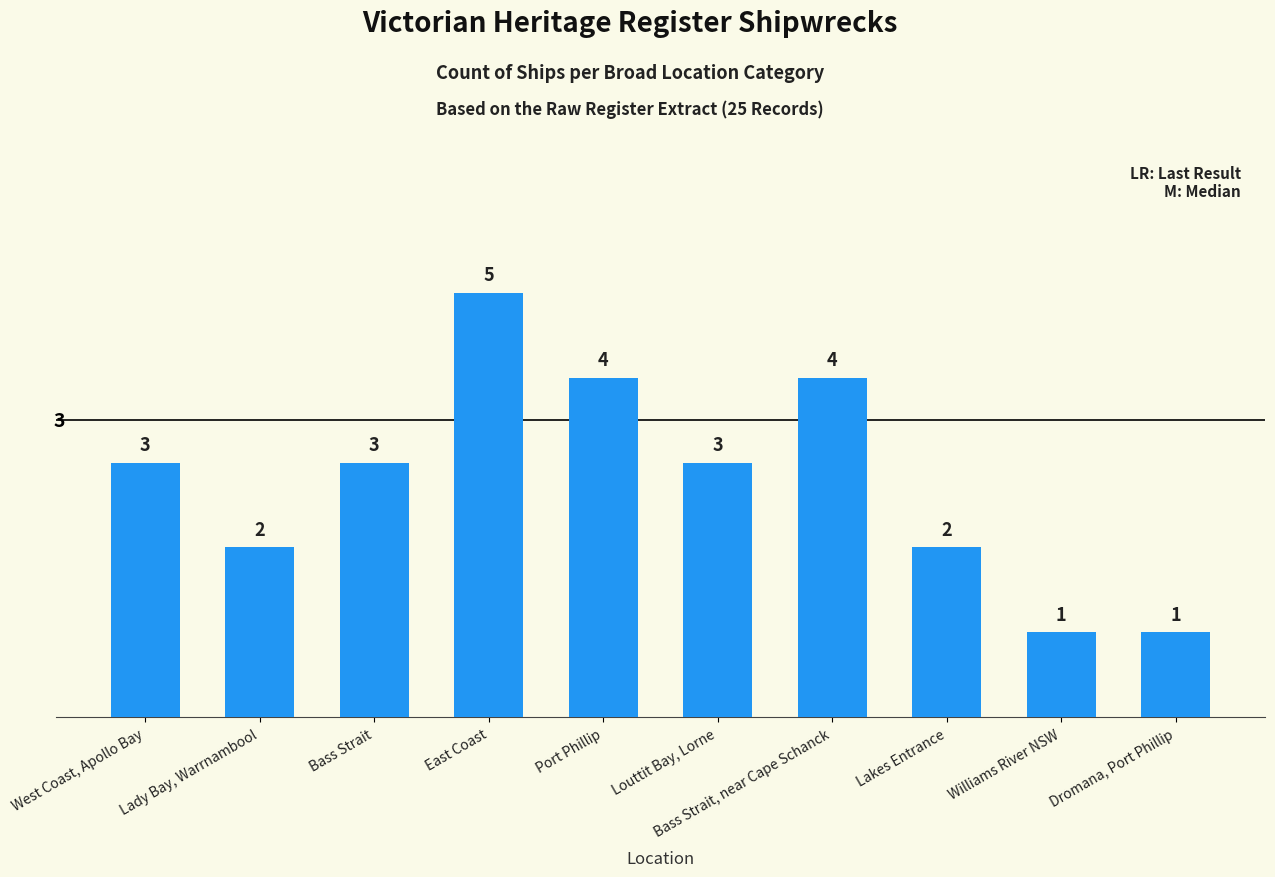

What is the sum of the values at West Coast, Apollo Bay and Port Phillip?

7